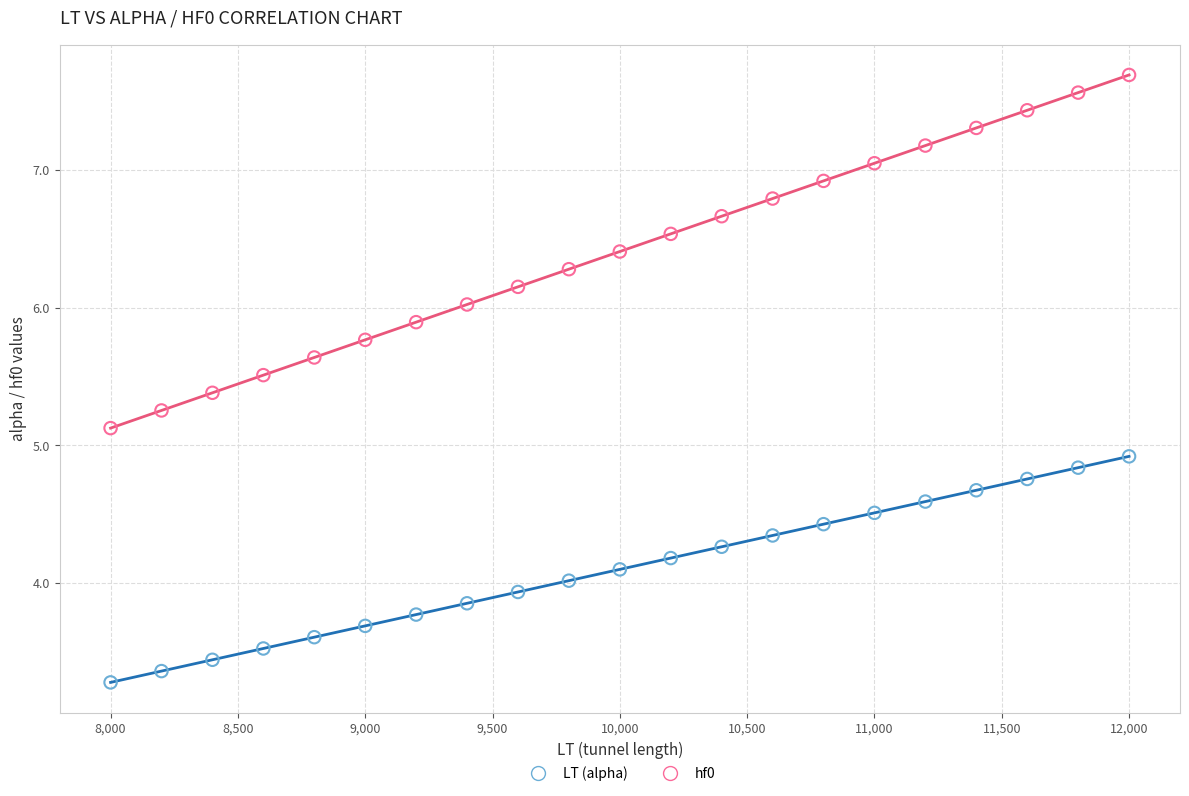

What is the X range (max minus min) for the scatter plot?

4000.0